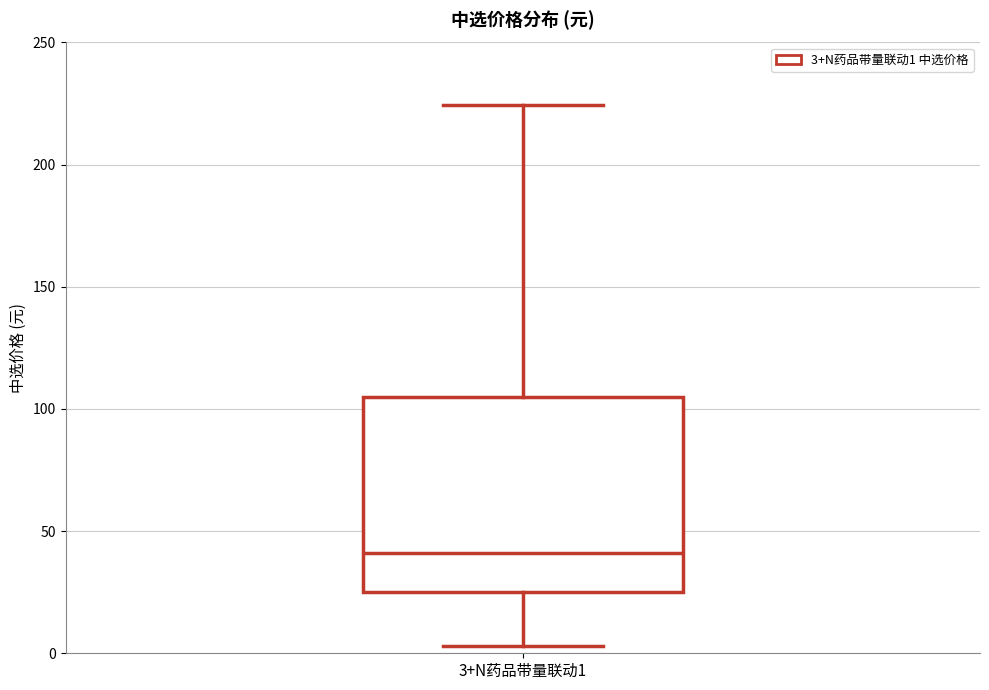

Where does the lower whisker of the box for 3+N药品带量联动1 end on the y-axis? The values are not printed on the chart, so give them approximately, as read against the axis.

5